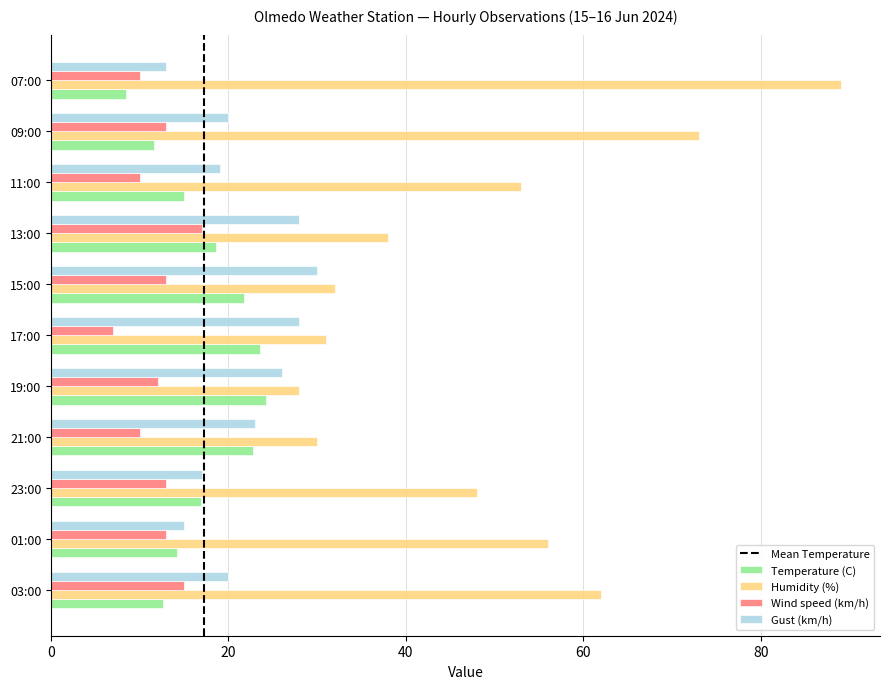

Rank the series by their maximum value, from lowest to highest.

Wind speed (km/h), Temperature (C), Gust (km/h), Humidity (%)